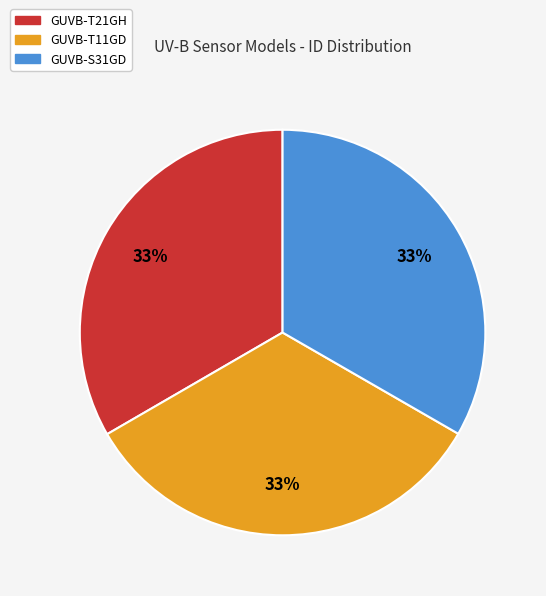

Is there a majority slice in this chart?

No